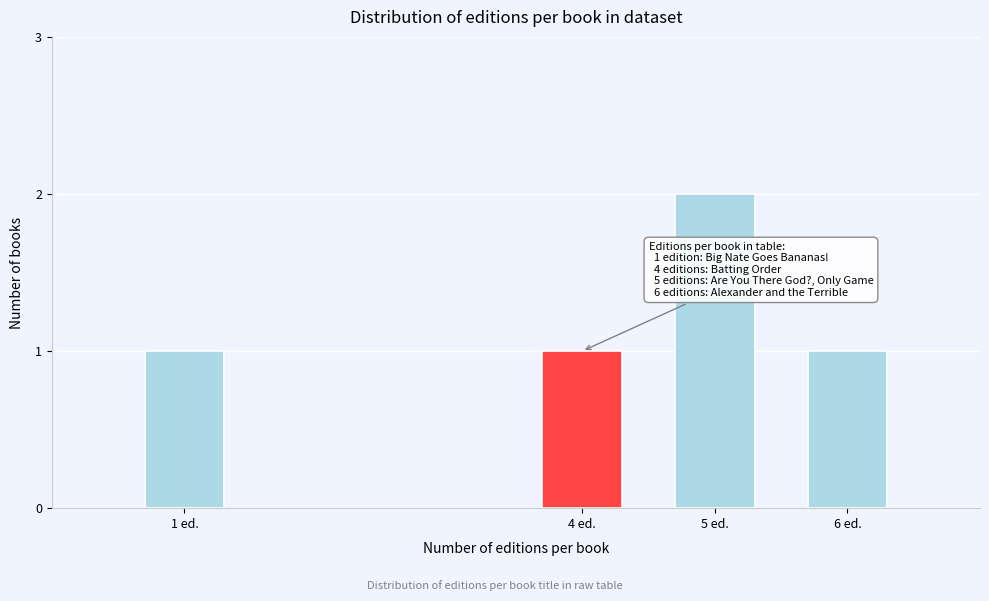

Reading left to right, what are all the values shown in this chart?

1	1	2	1